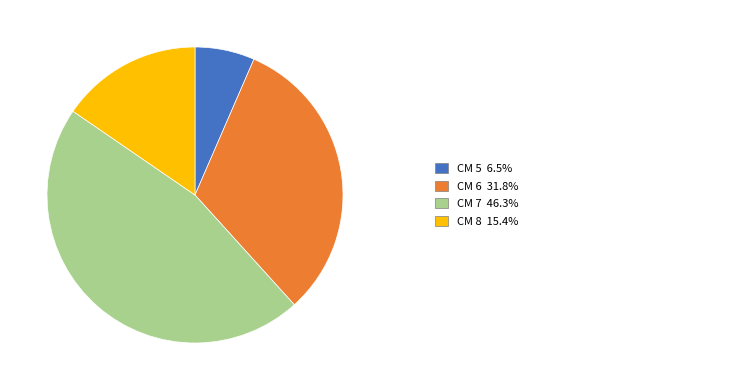

Does any single category account for the majority?

No